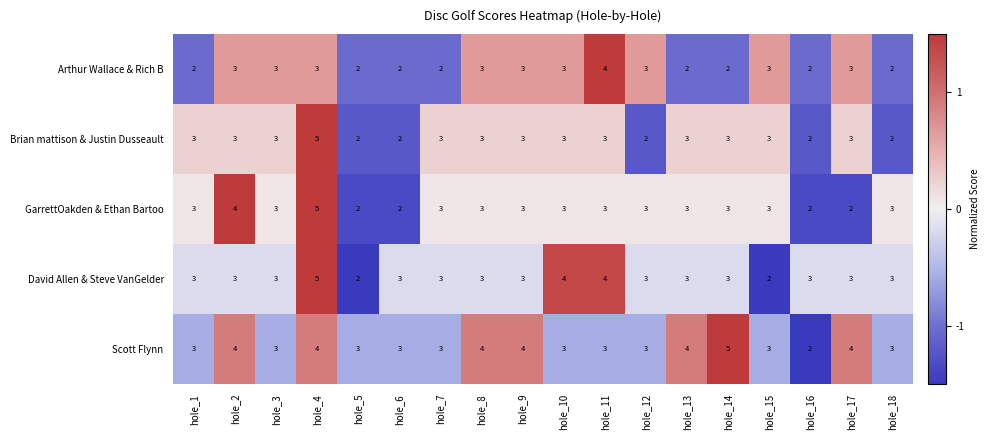

What is the sum of all David Allen & Steve VanGelder values?

56